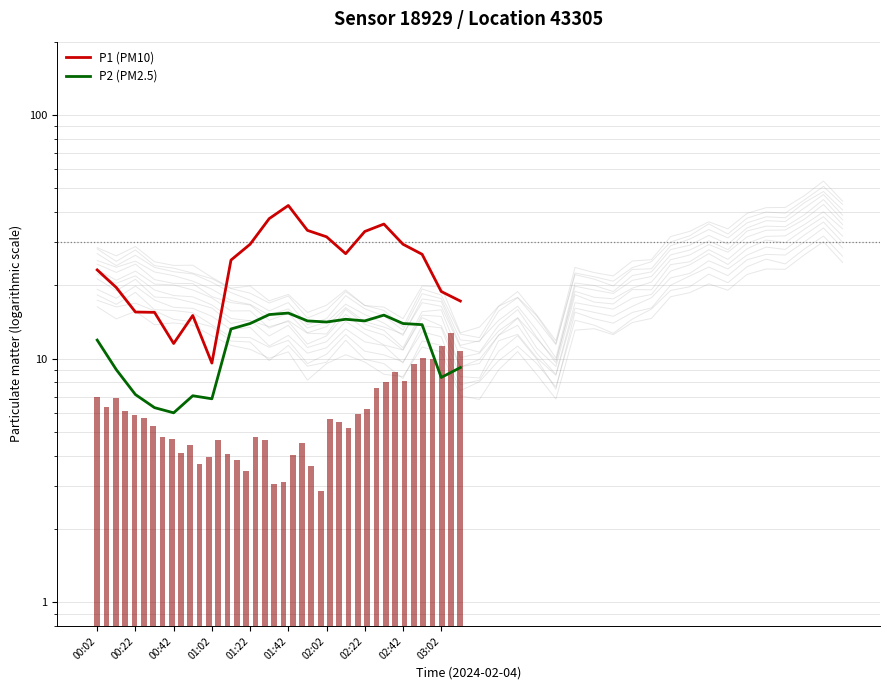

What is the total value across all series at 00:42?

22.7